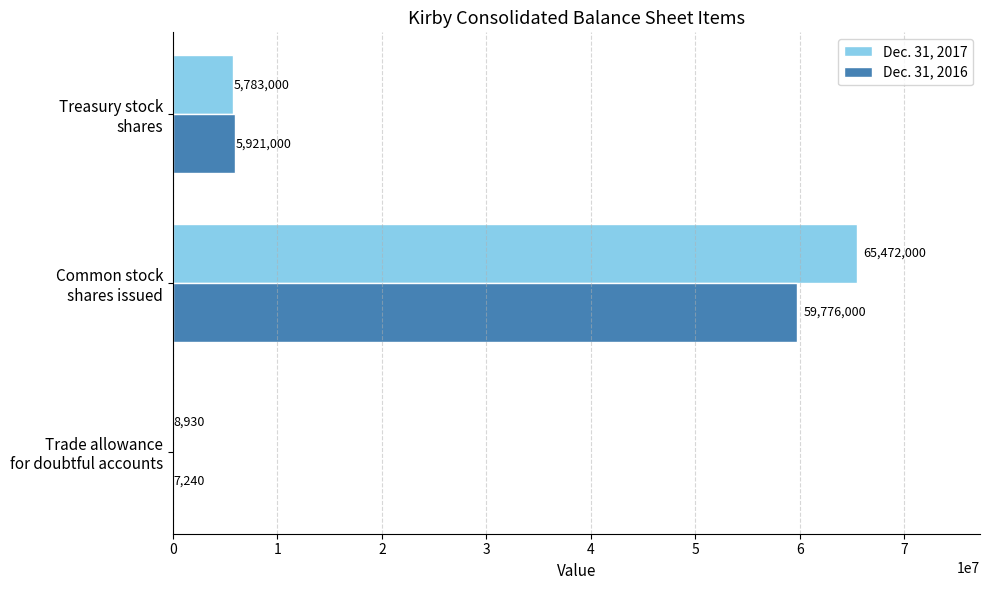

What is the maximum value for Dec. 31, 2016?

59776000